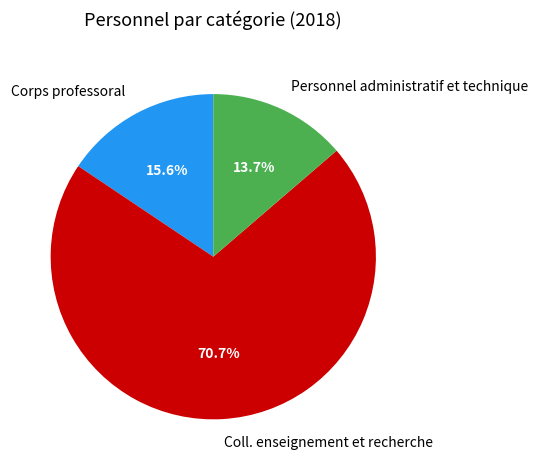

How much of the chart is everything except Coll. enseignement et recherche?

29.3%